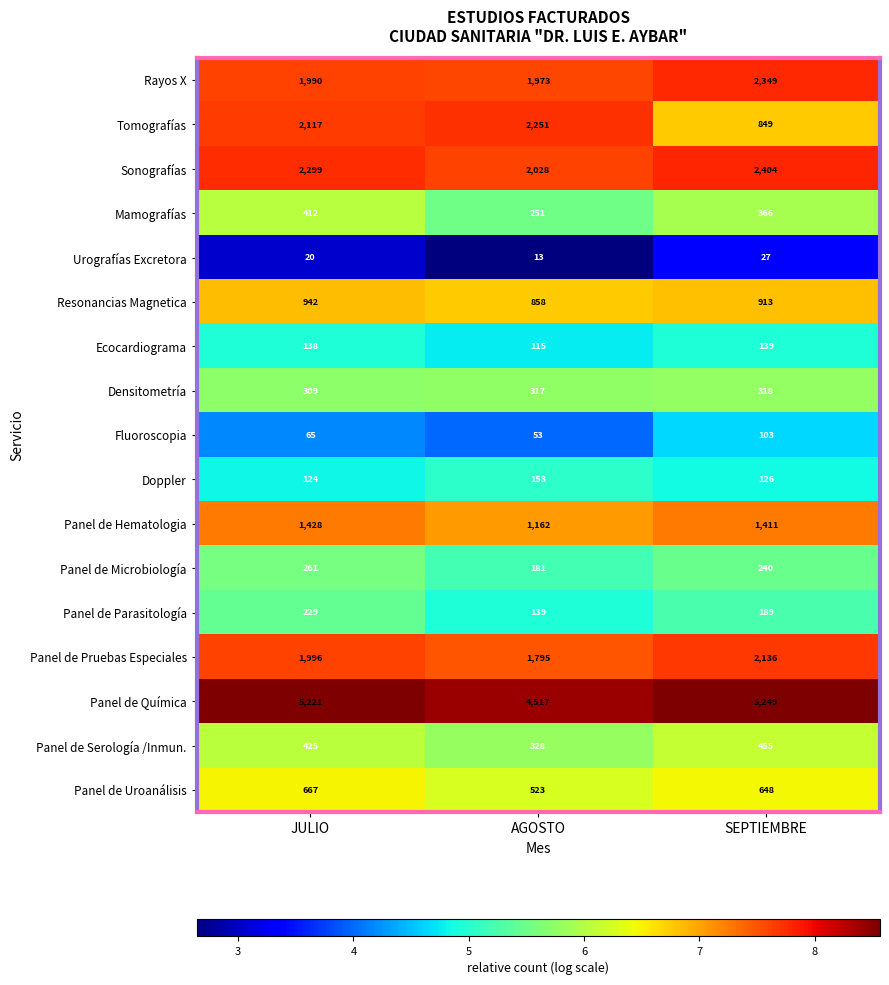

The Tomografías series shows 3763 at JULIO. True or false?

False